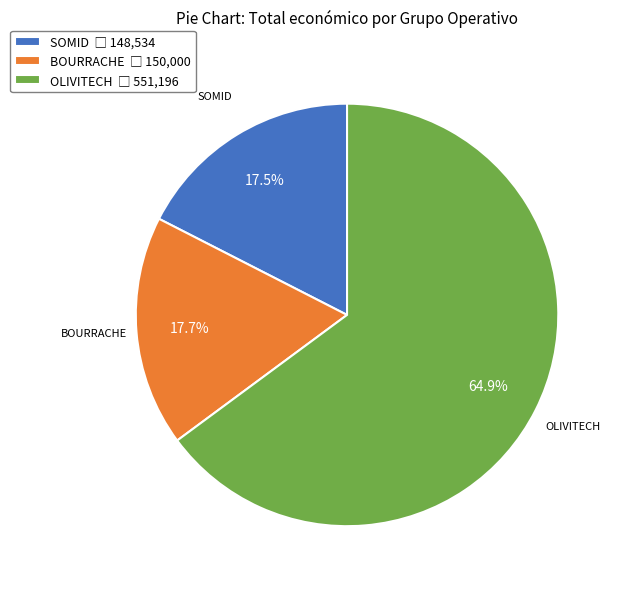

Count the number of slices in the pie.

3